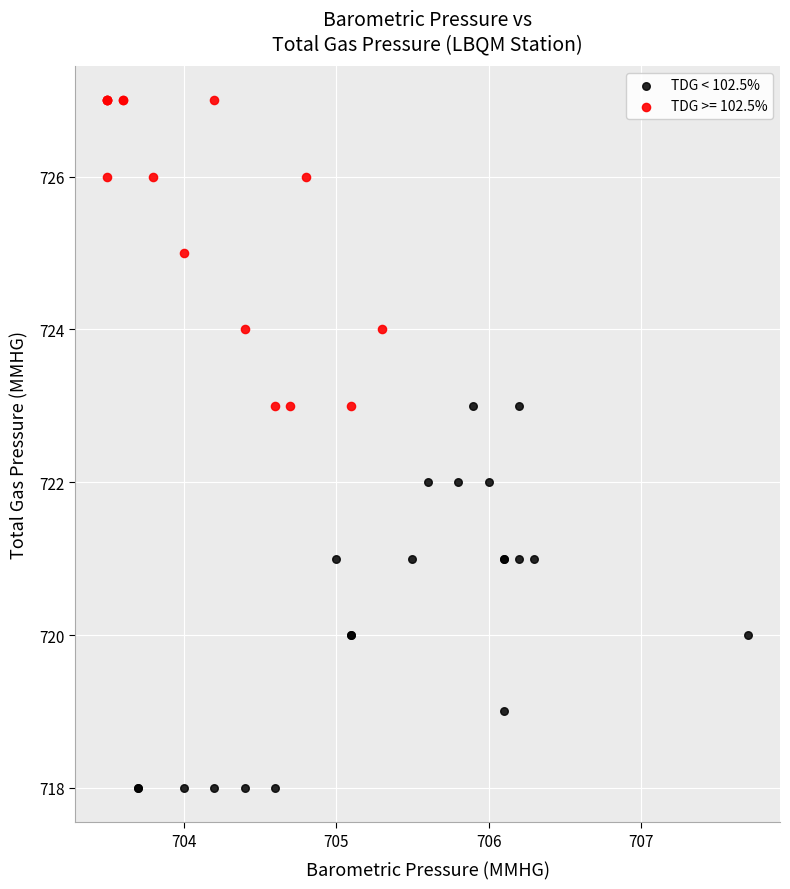

Which series reaches the maximum Y coordinate?

TDG >= 102.5%